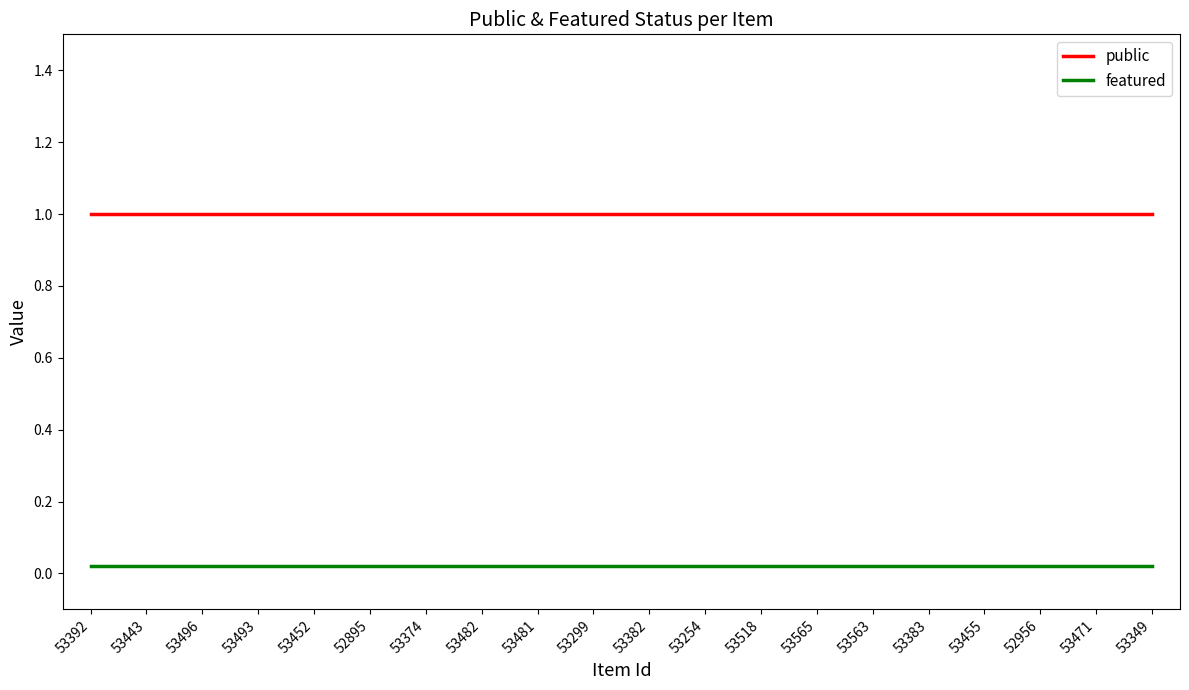

True or false: public has a value of 1.0 at 53392.

True